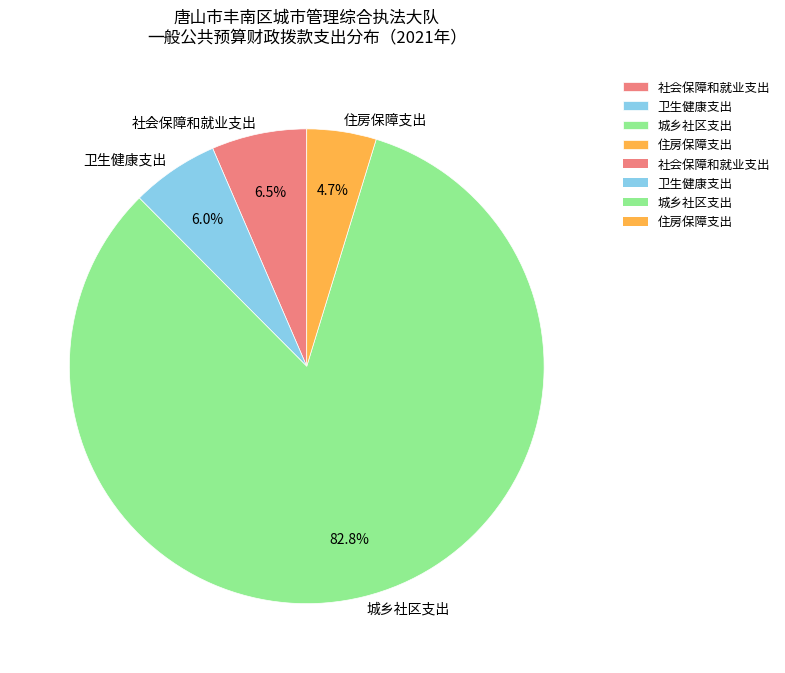

To the nearest percent, what is the average slice percentage?

25%